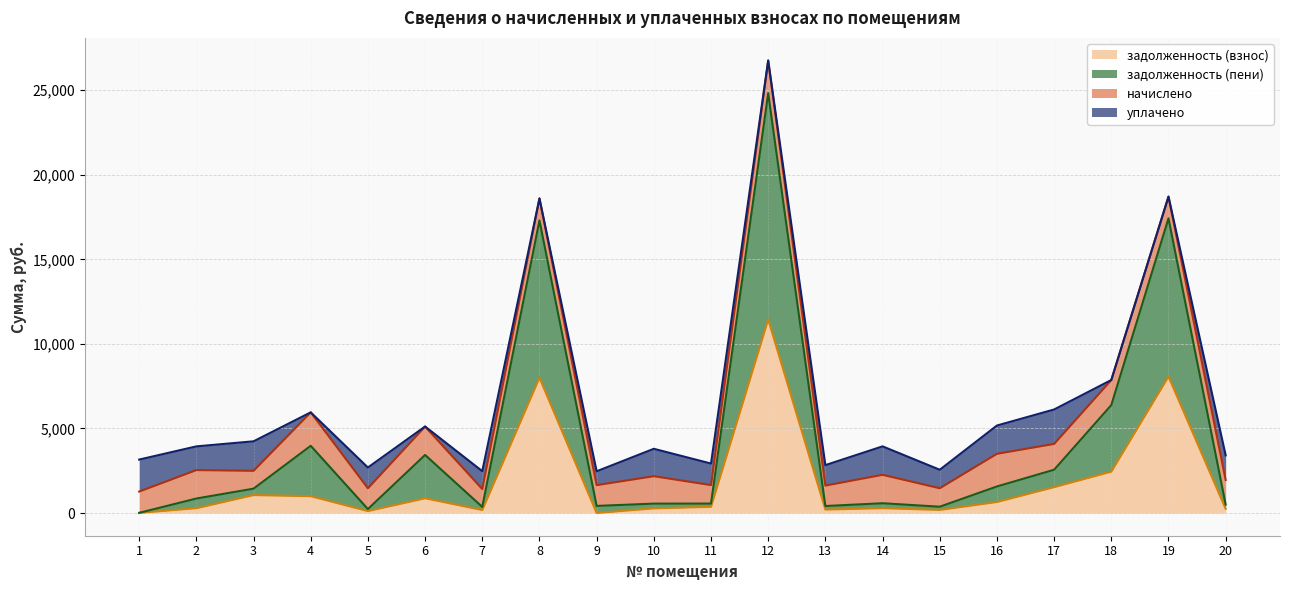

In задолженность (пени), how many points are higher than both neighbors (excluding endpoints)?

8